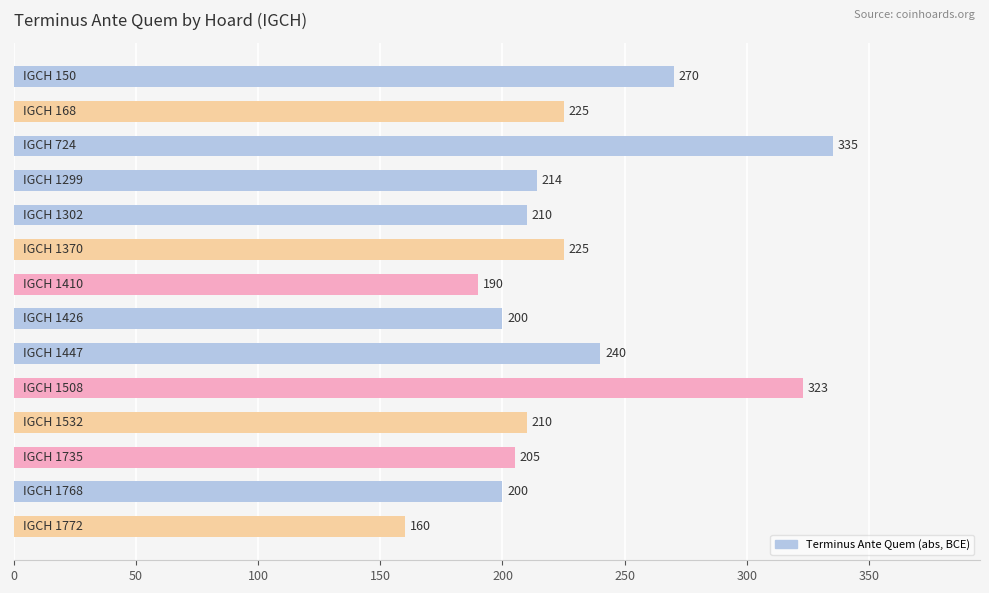

What is the difference between the maximum and second lowest values?

145